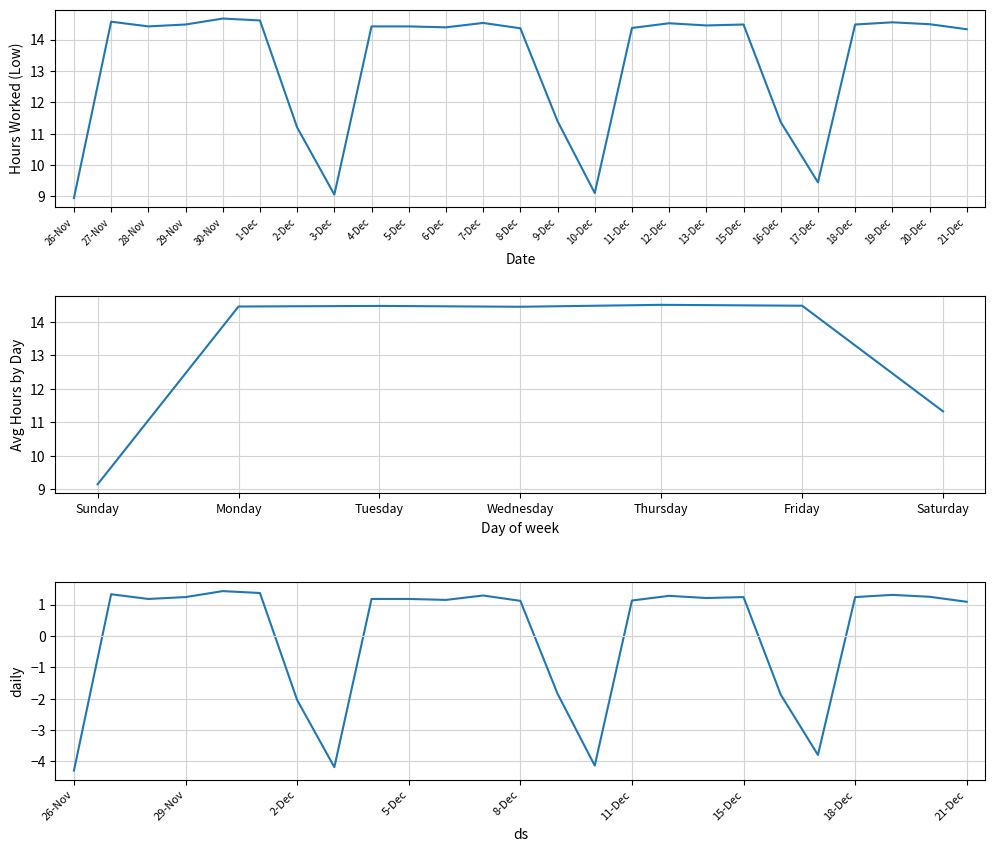

What is the sum of the values at 10-Dec and 4-Dec?

23.5